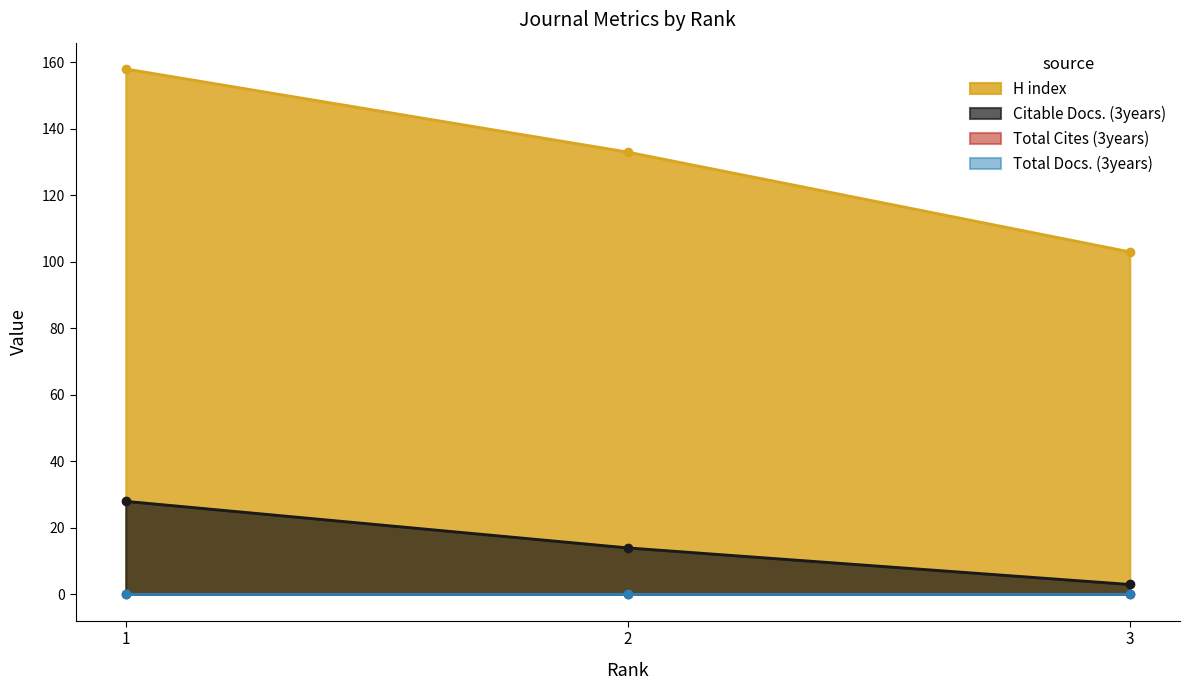

What value does the H index series have at 1, to the nearest 5?

160